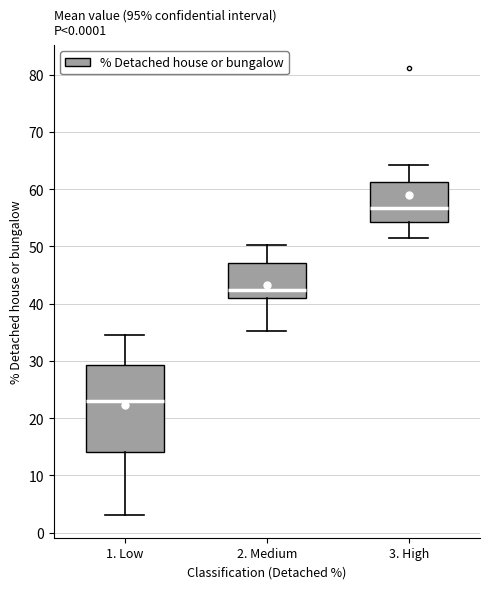

Where is the lower edge of the box for 3. High on the y-axis? The values are not printed on the chart, so give them approximately, as read against the axis.

54